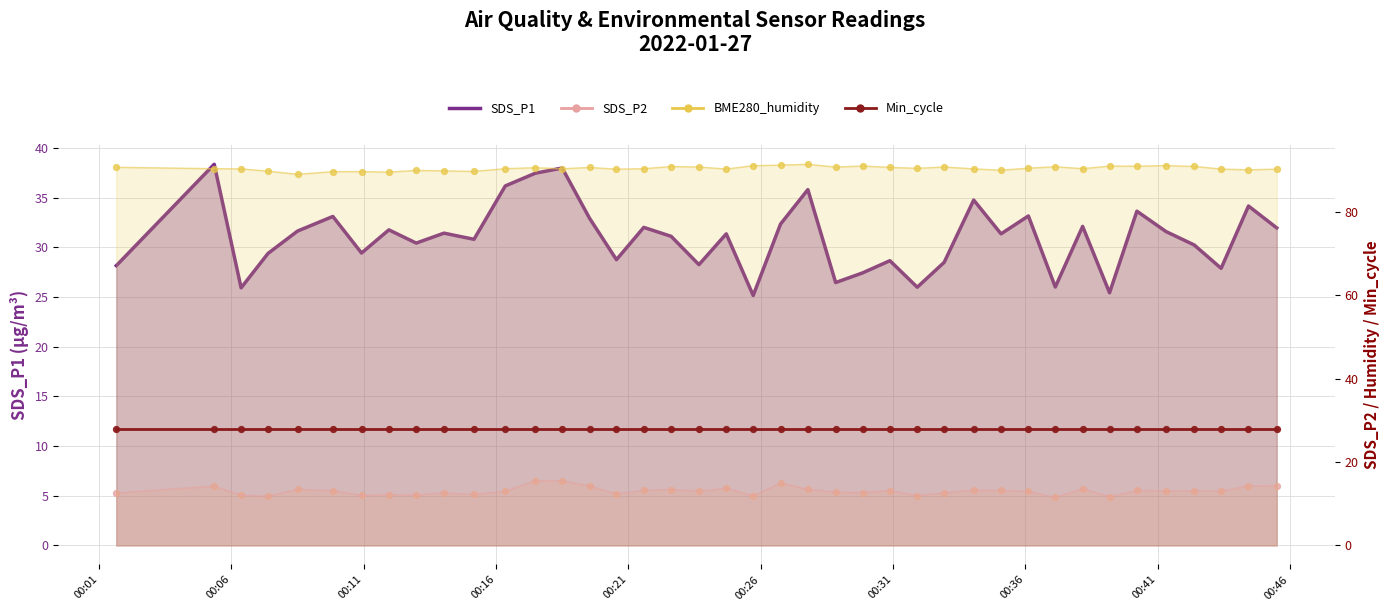

Is the value of SDS_P1 at 31 greater than the value of Min_cycle at 19?

No